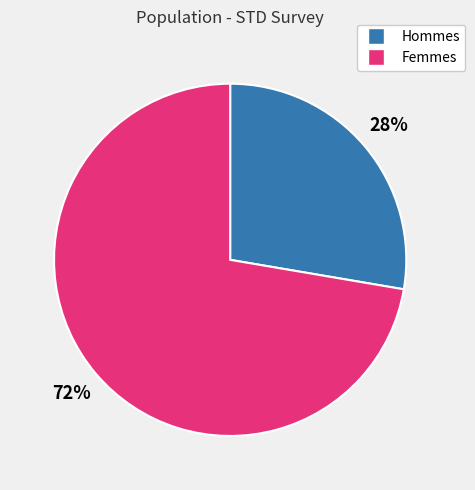

To the nearest percent, what is the average slice percentage?

50%